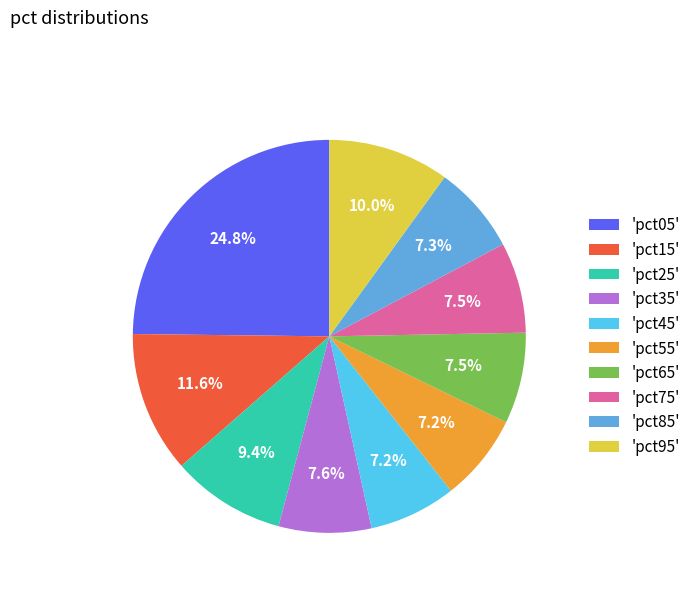

Which category has the biggest portion of the pie?

'pct05'